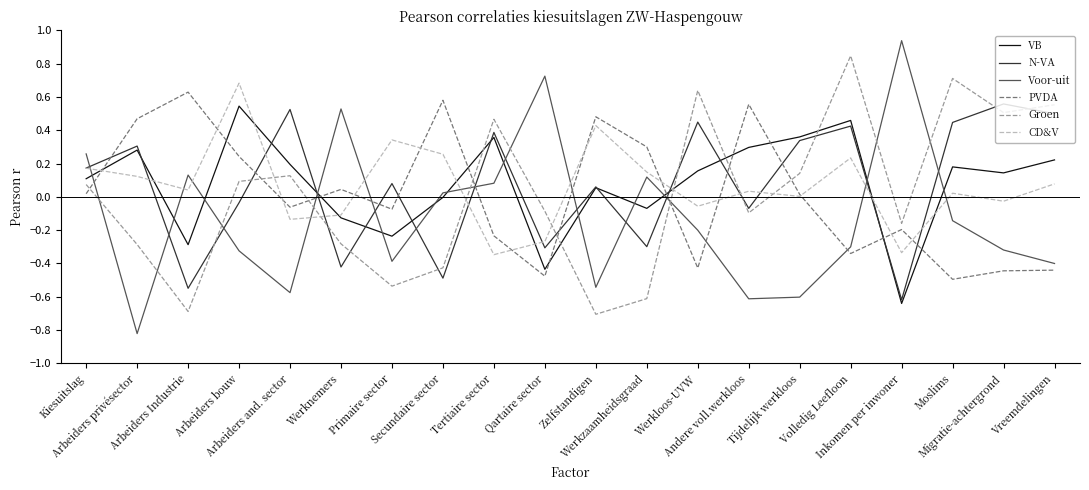

True or false: Voor-uit and PVDA intersect in this chart.

True